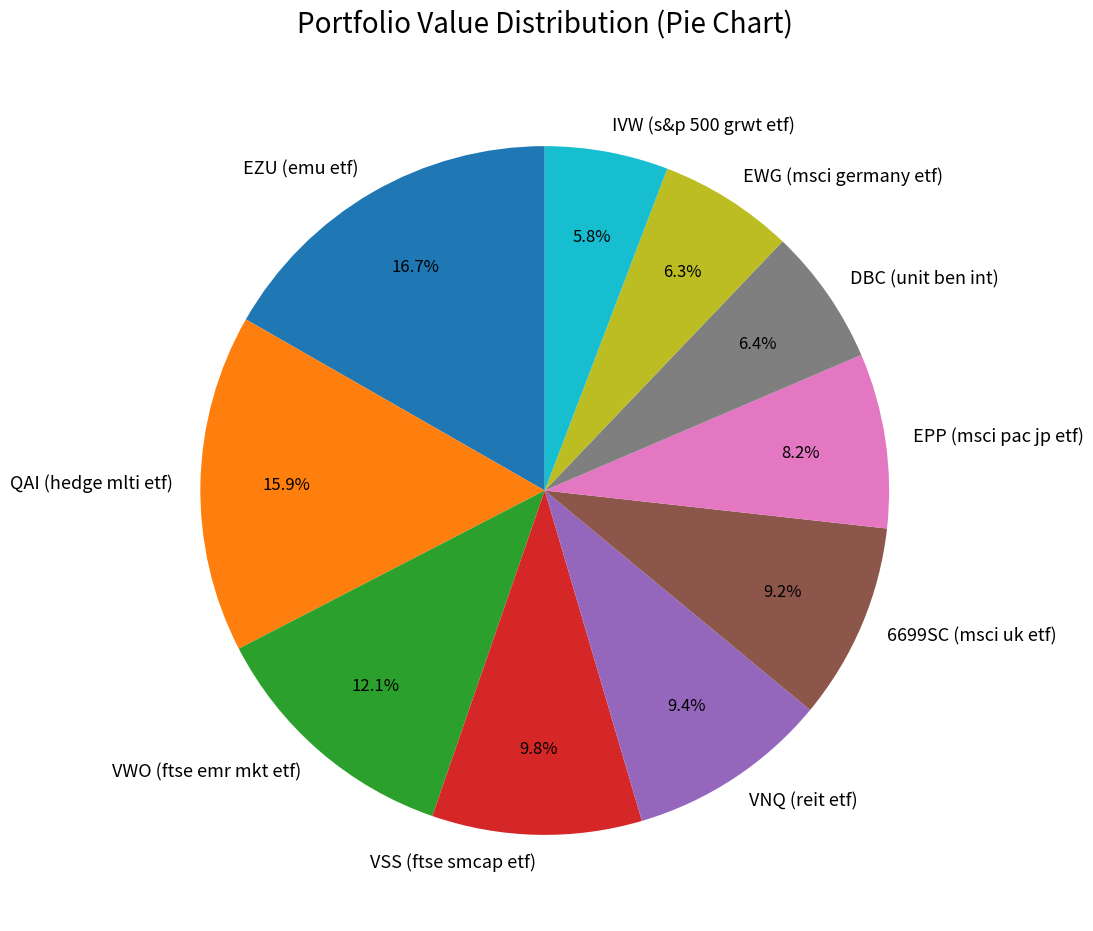

Does VNQ (reit etf) represent more than half of the total?

No